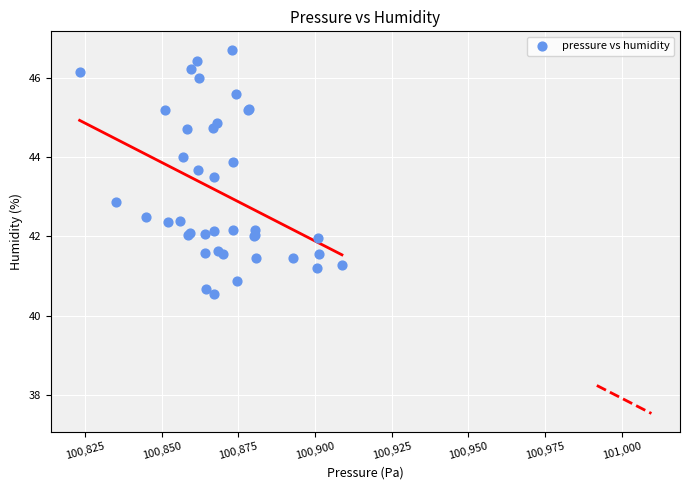

What Y value in the scatter plot is closest to 43?

42.9